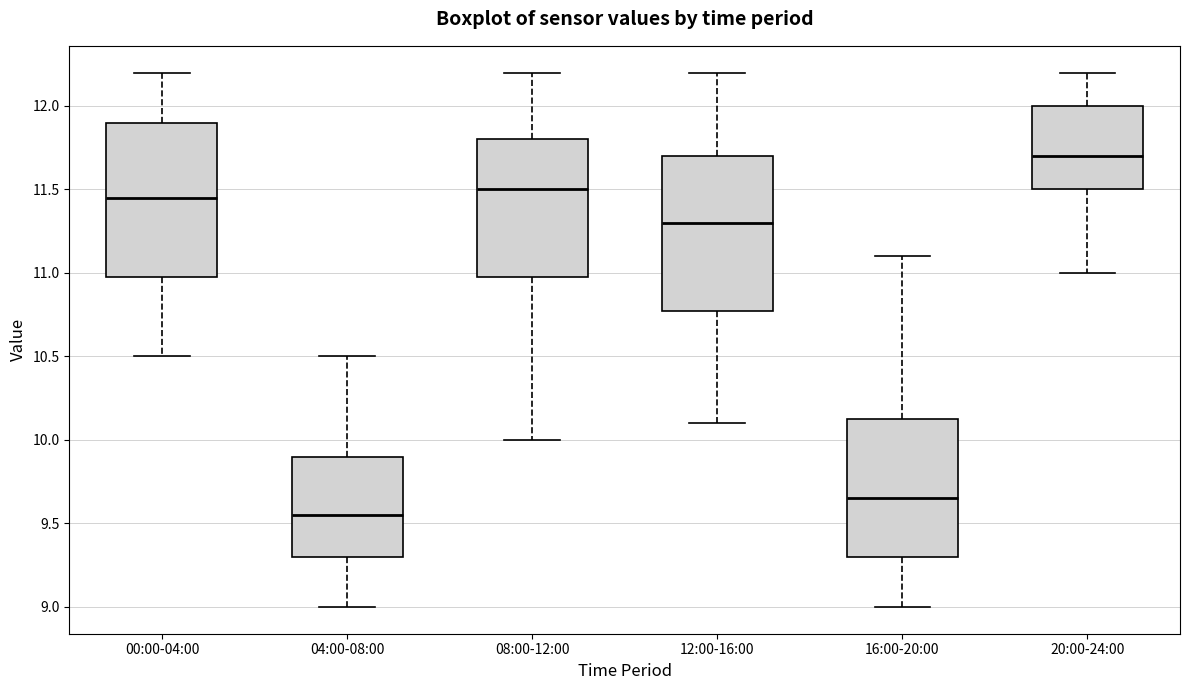

Reading left to right, transcribe this box plot: for each box, give where its median line is, the range the box spans, and where its two whiskers end, as read against the y-axis. The values are not printed on the chart, so give them approximately, as read against the axis.

00:00-04:00: median 11.45, box 11.00 to 11.90, whiskers 10.50 to 12.20
04:00-08:00: median 9.55, box 9.30 to 9.90, whiskers 9.00 to 10.50
08:00-12:00: median 11.50, box 11.00 to 11.80, whiskers 10.00 to 12.20
12:00-16:00: median 11.30, box 10.80 to 11.70, whiskers 10.10 to 12.20
16:00-20:00: median 9.65, box 9.30 to 10.15, whiskers 9.00 to 11.10
20:00-24:00: median 11.70, box 11.50 to 12.00, whiskers 11.00 to 12.20